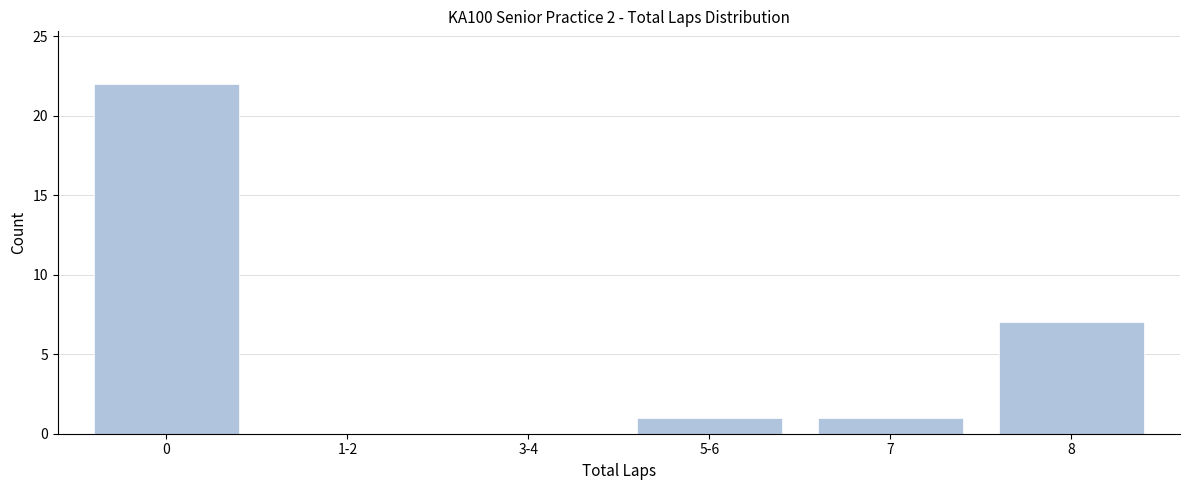

Reading left to right, what are all the values shown in this chart?

0=22	1-2=0	3-4=0	5-6=1	7=1	8=7